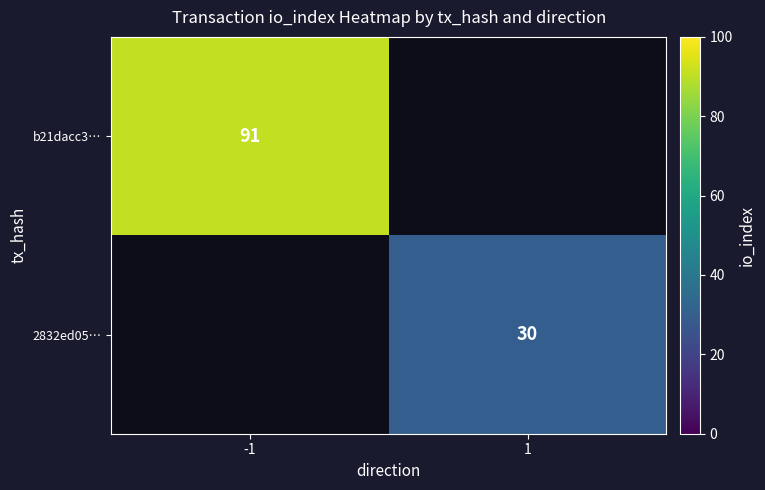

The value of 2832ed05… at 1 is 16. True or false?

False